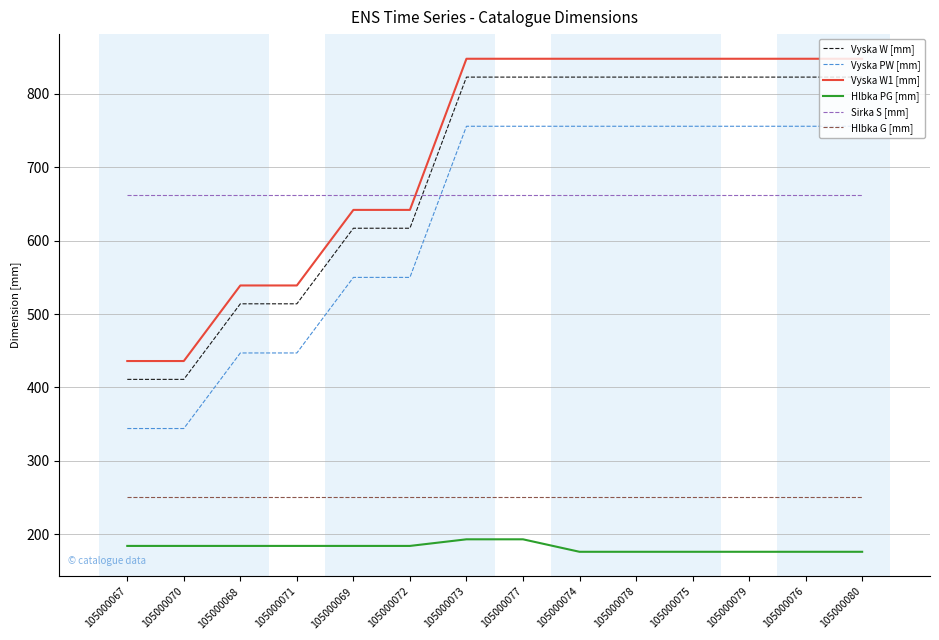

Rank the series at 105000067 from lowest to highest value.

Hlbka PG [mm], Hlbka G [mm], Vyska PW [mm], Vyska W [mm], Vyska W1 [mm], Sirka S [mm]